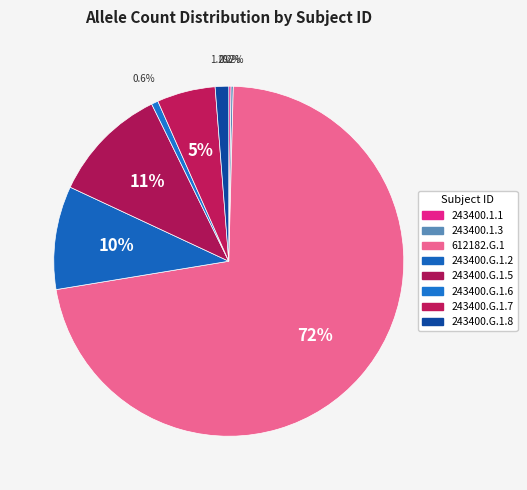

Rank the categories by value from highest to lowest.

612182.G.1, 243400.G.1.5, 243400.G.1.2, 243400.G.1.7, 243400.G.1.8, 243400.G.1.6, 243400.1.1, 243400.1.3